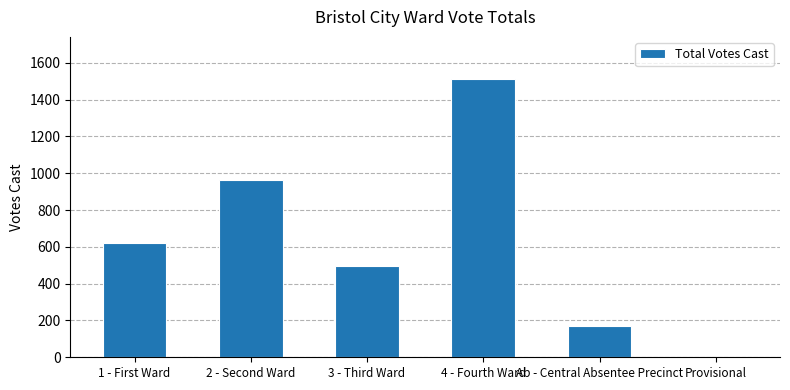

Count the number of categories in the chart.

6